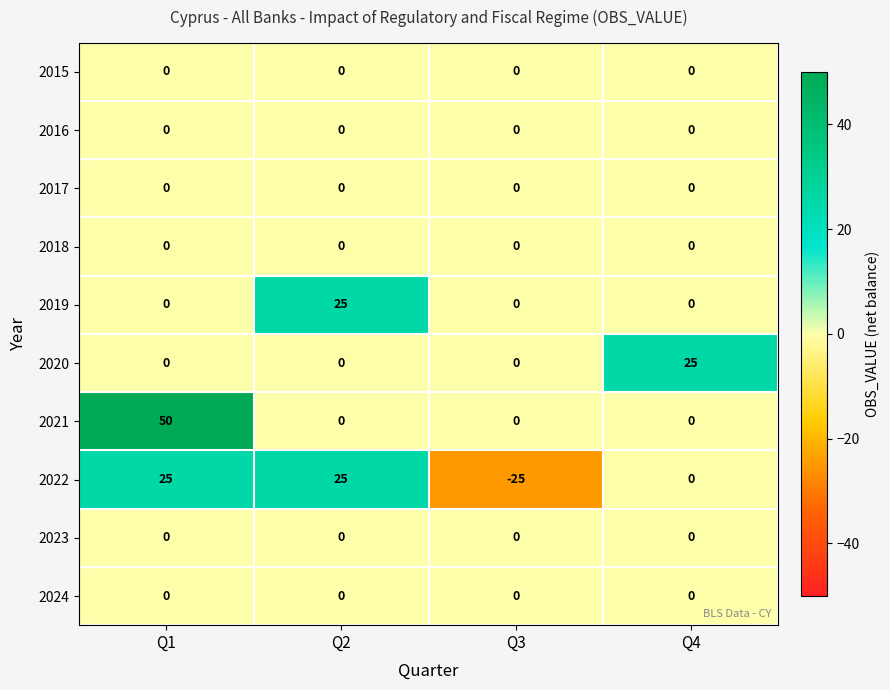

At which category is the sum across all series the highest?

Q1